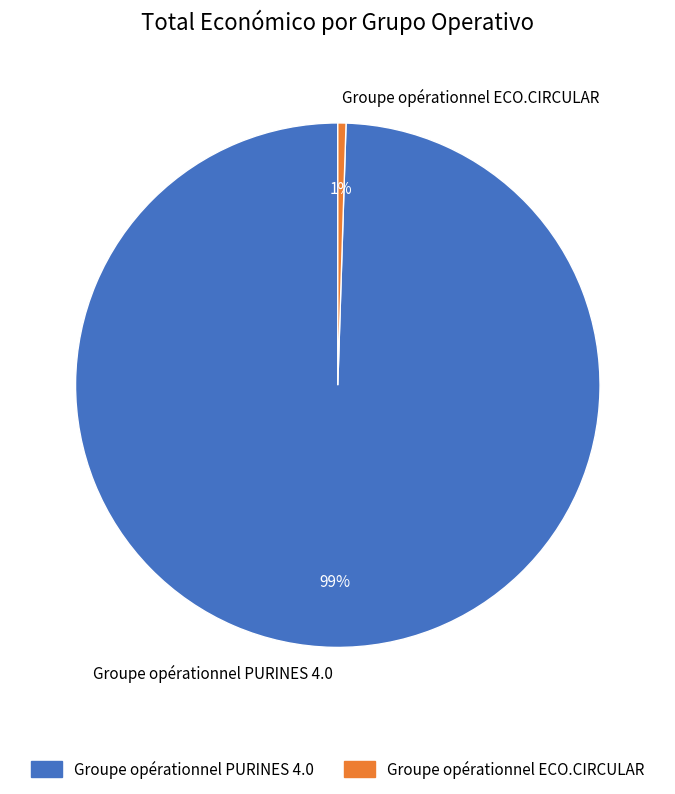

What is the largest slice in the pie chart?

Groupe opérationnel PURINES 4.0